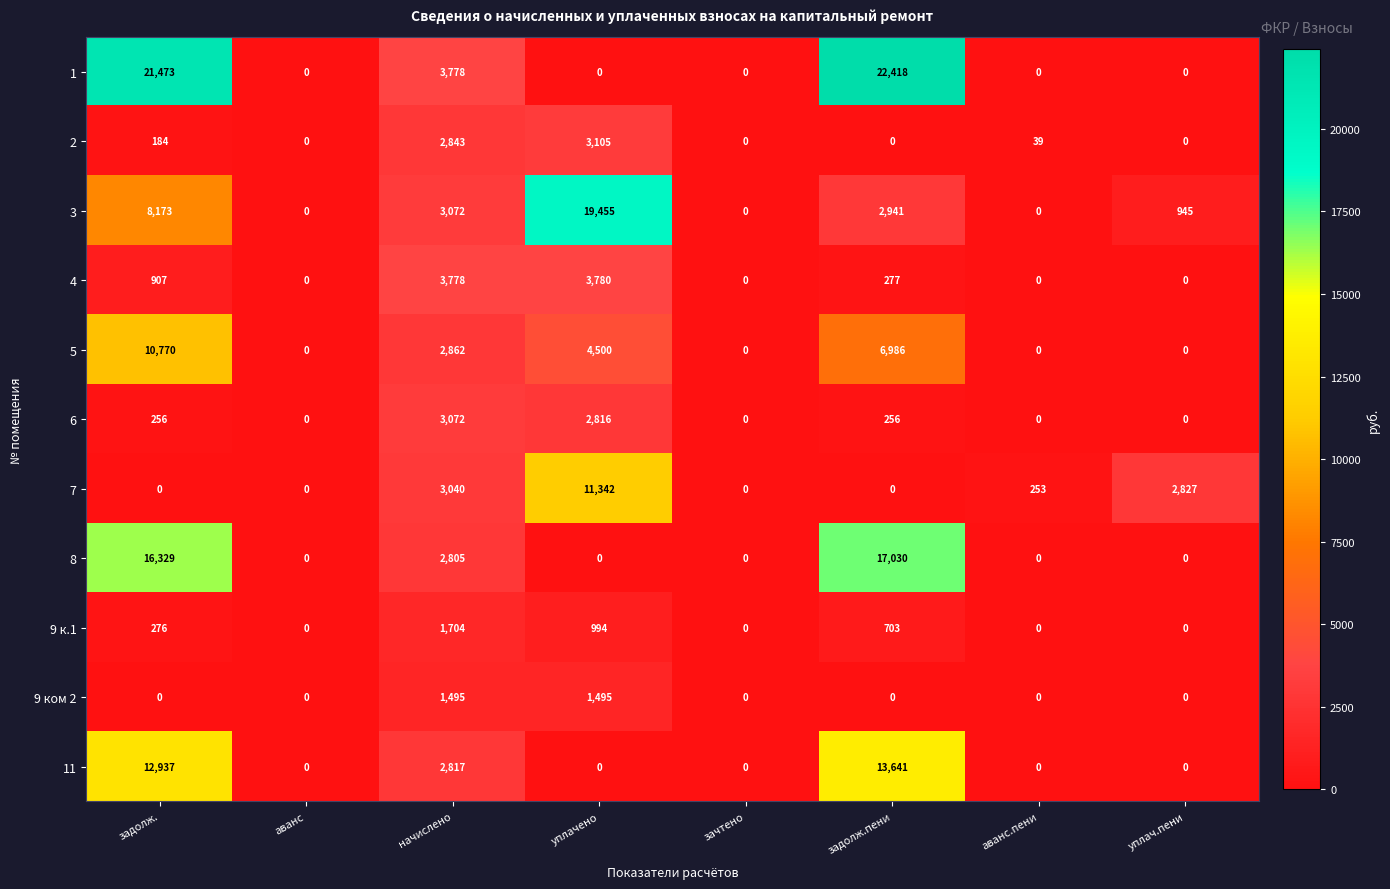

At which category is the sum across all series the highest?

задолж.